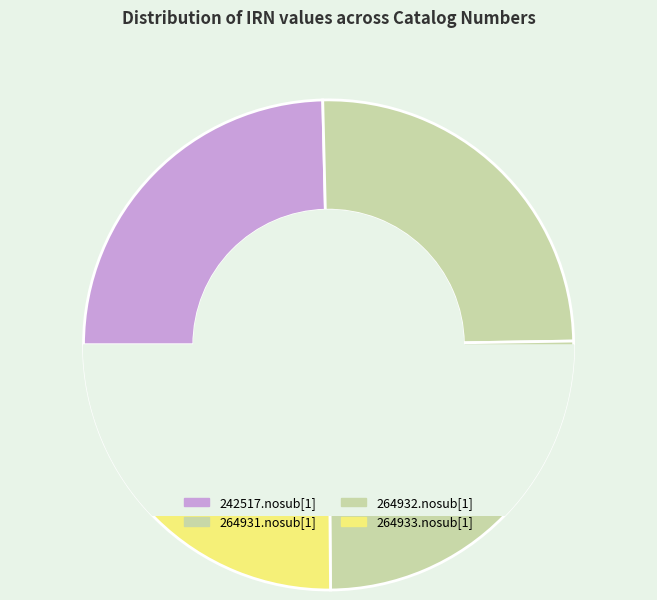

The 242517.nosub[1] slice represents 16% of the pie. True or false?

False